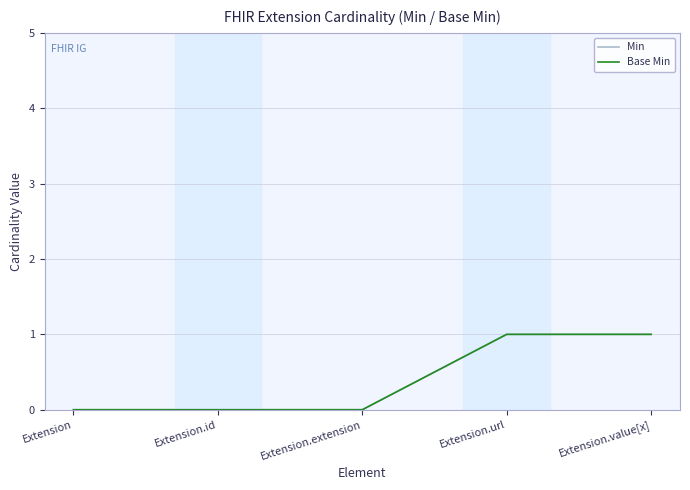

What is the label of the 3rd point from the right?

Extension.extension